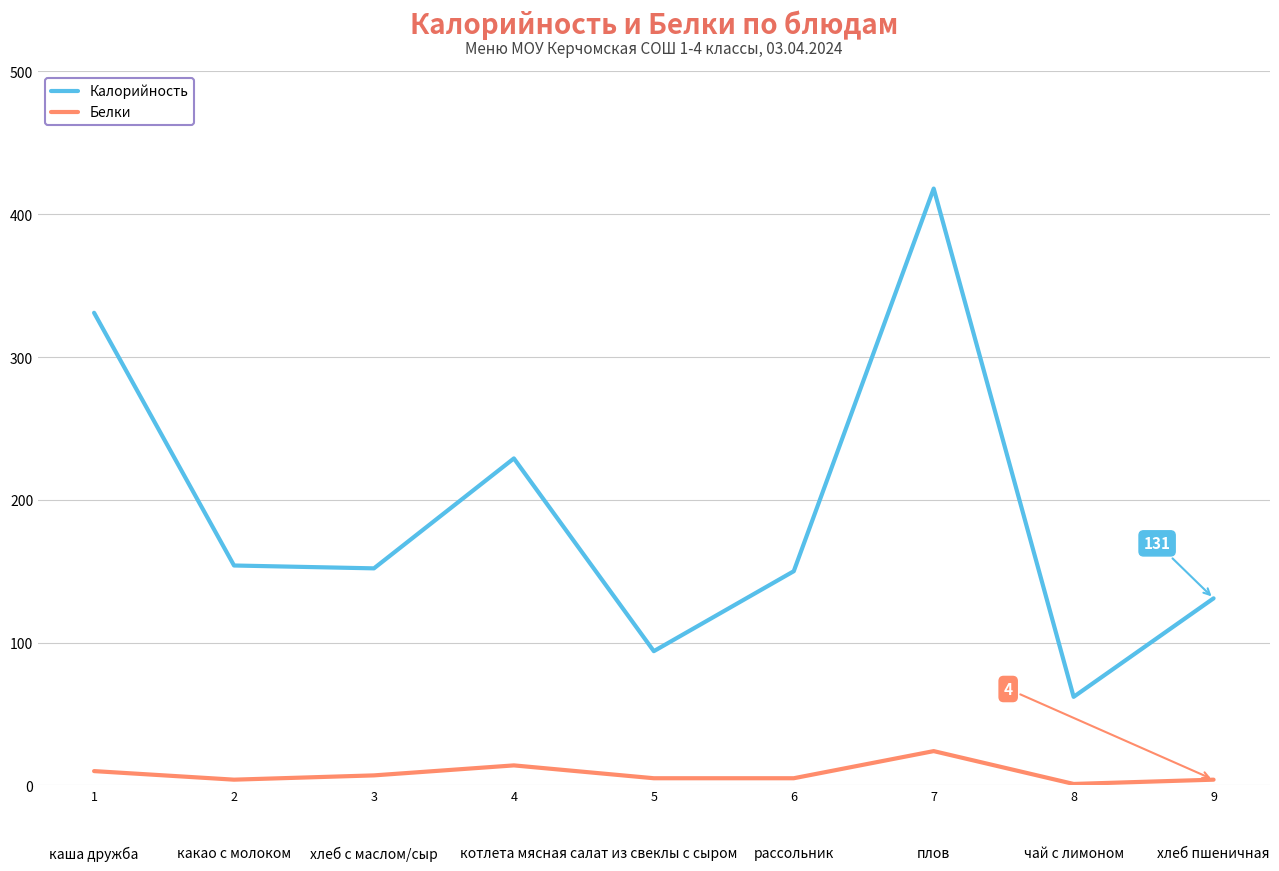

What is the smallest value displayed?

1